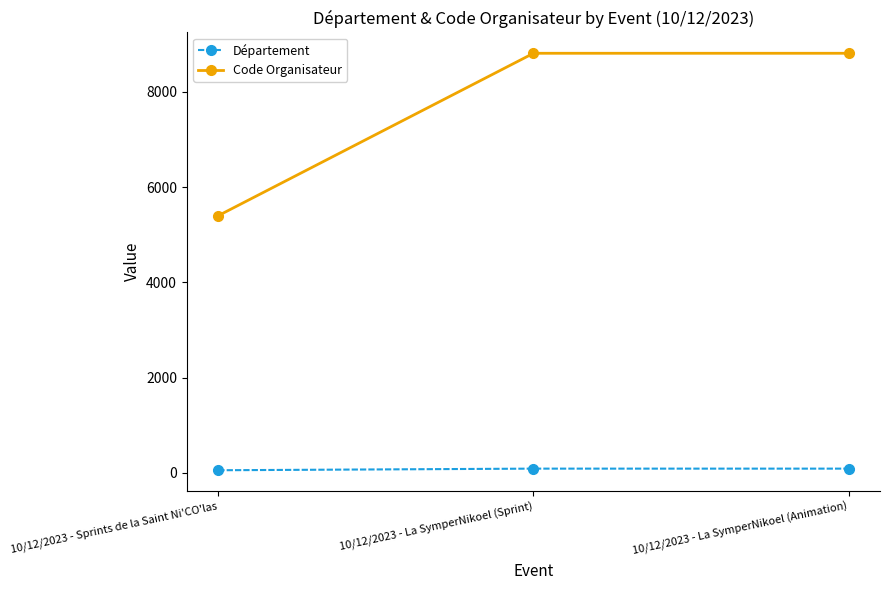

Which series has the widest spread of values?

Code Organisateur